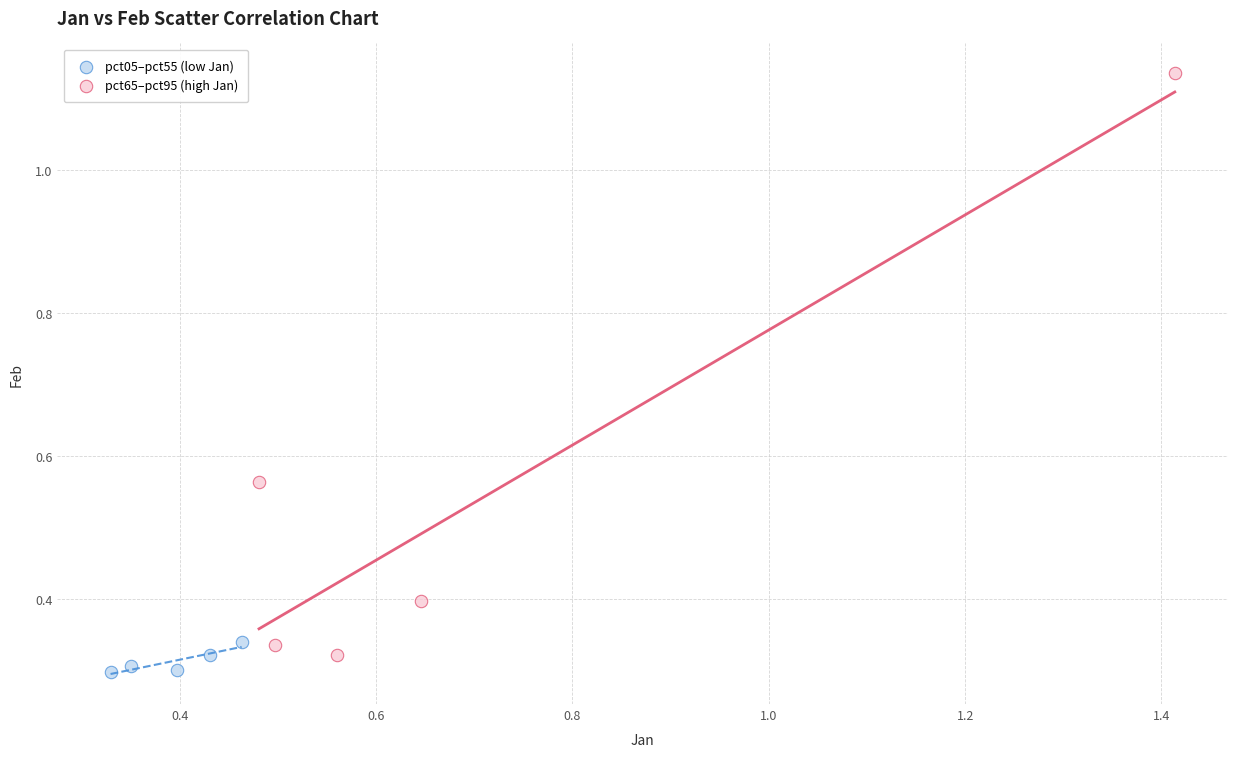

Which series has the largest Y range (max minus min)?

pct65–pct95 (high Jan)